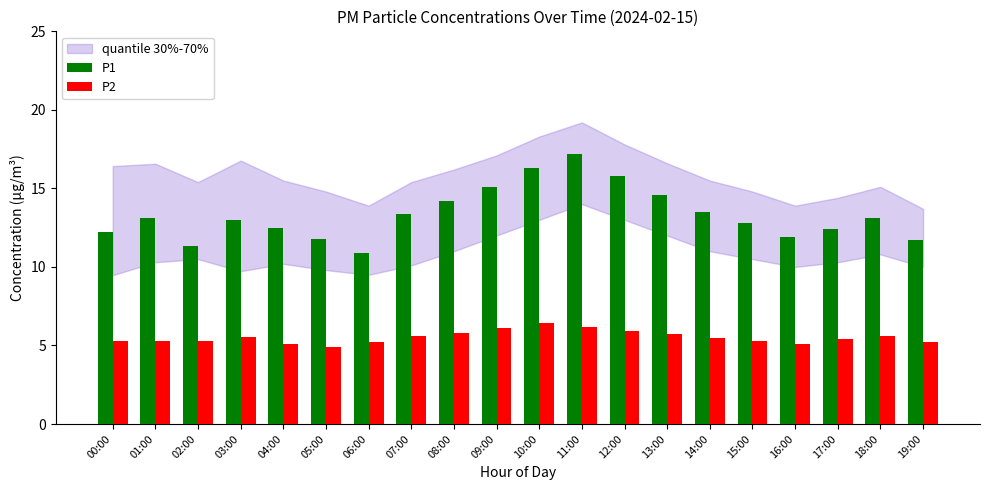

Are the bars horizontal?

No